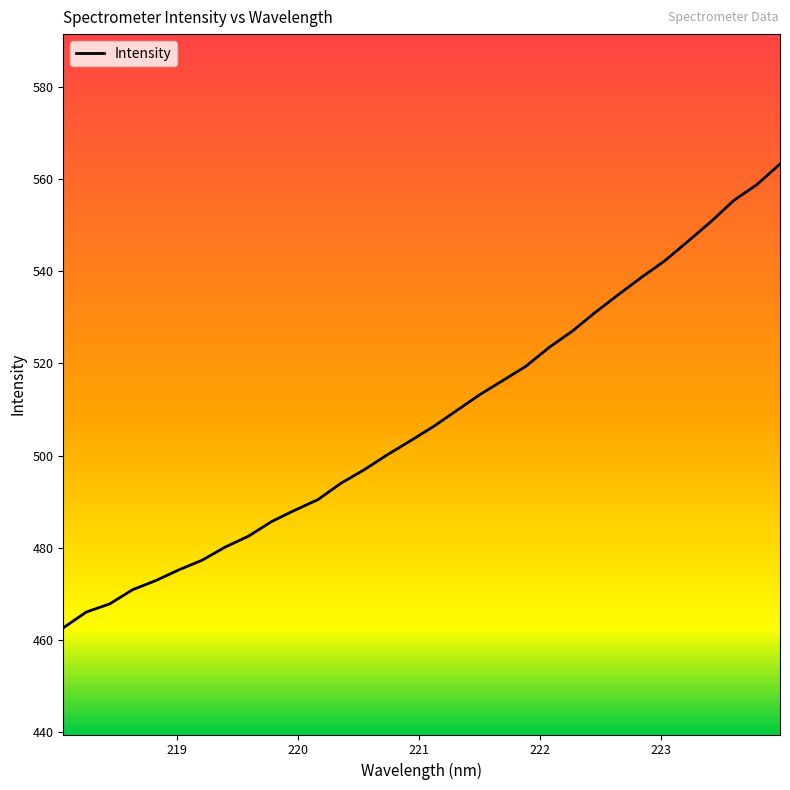

What is the maximum value shown in the chart?

563.3